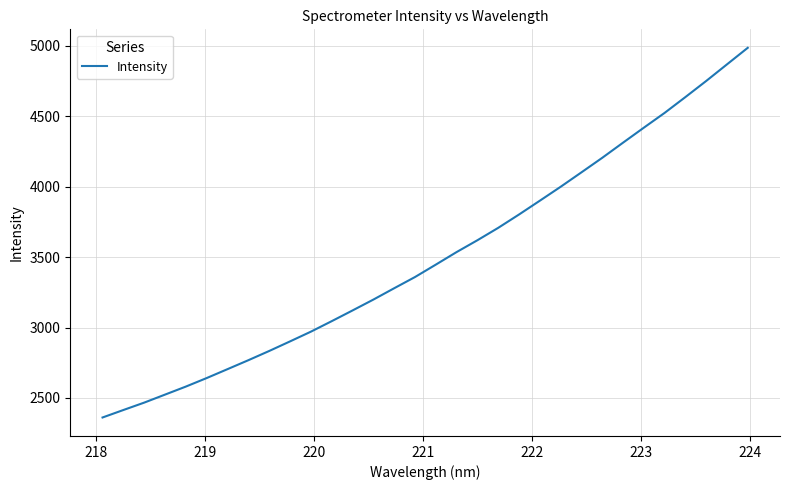

What is the maximum value shown in the chart?

4986.9